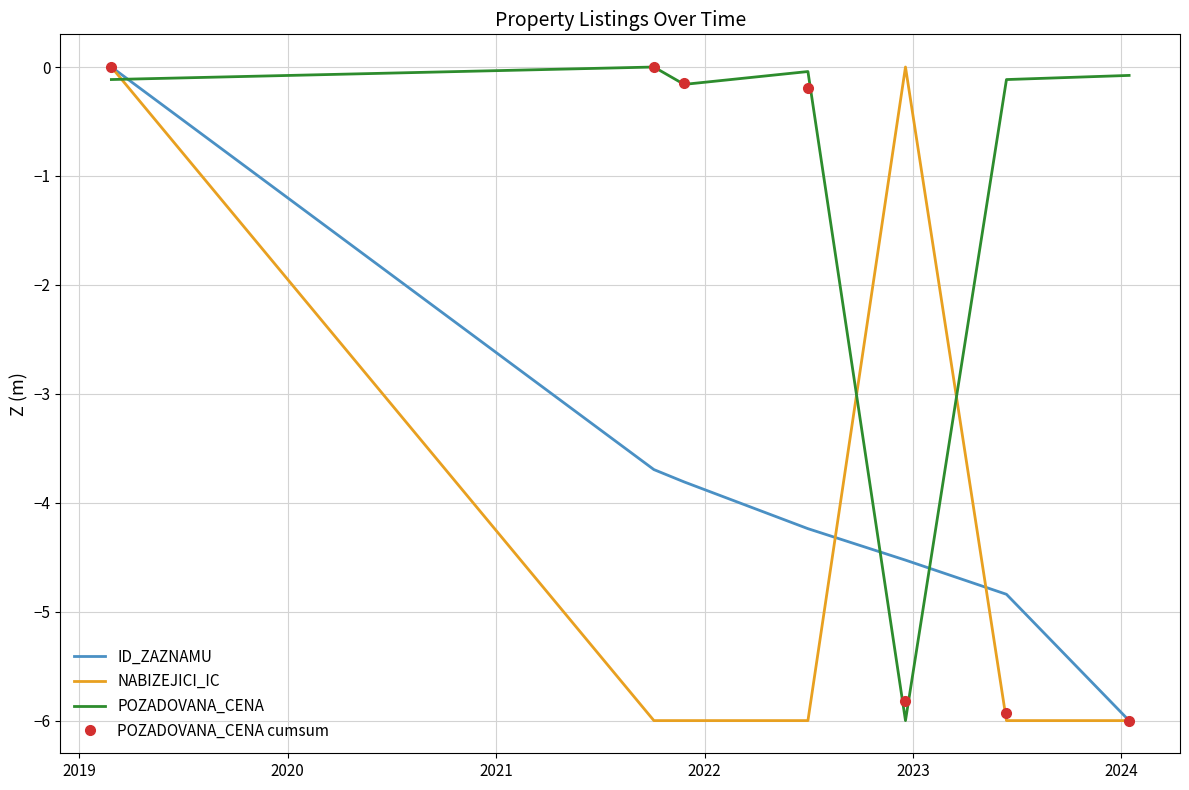

What is the average value of the ID_ZAZNAMU series?

-3.9